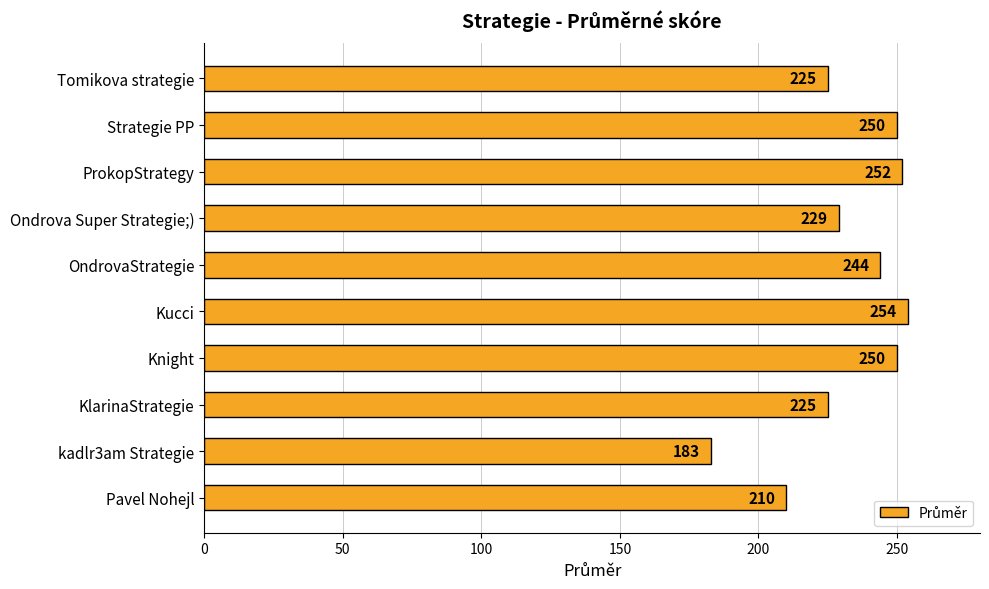

What is the sum of the values at Kucci and OndrovaStrategie?

498